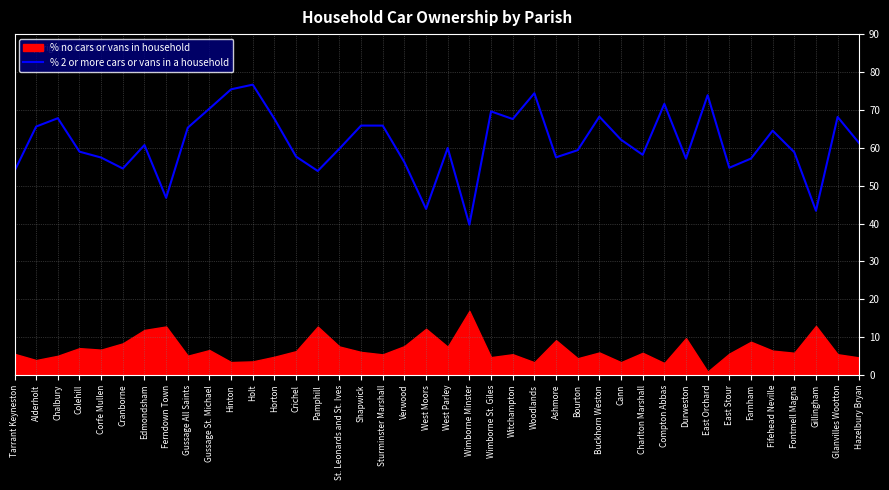

How many interior local valleys (lower than both neighbors) does the data have?

11